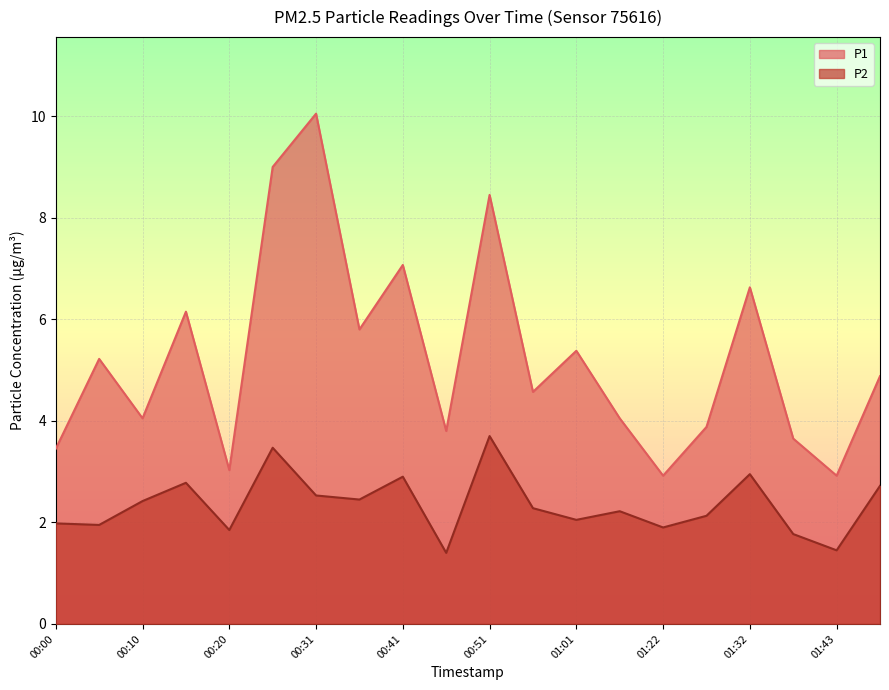

Is it true that P2 equals 3.5 at 00:05?

False